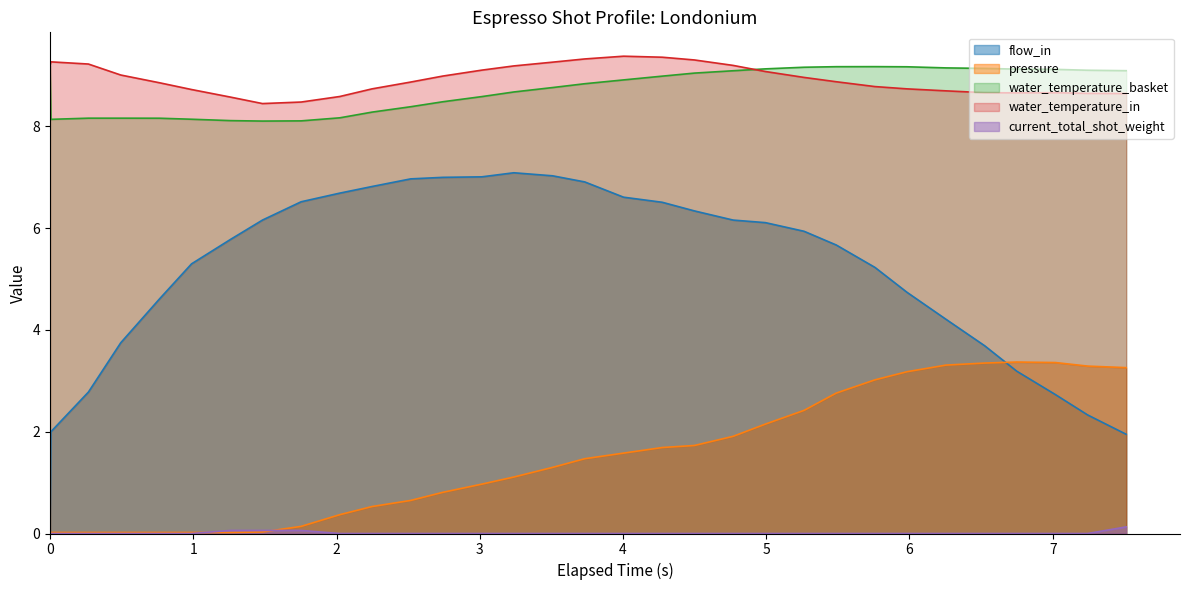

What is the highest value of the water_temperature_in series?

9.4